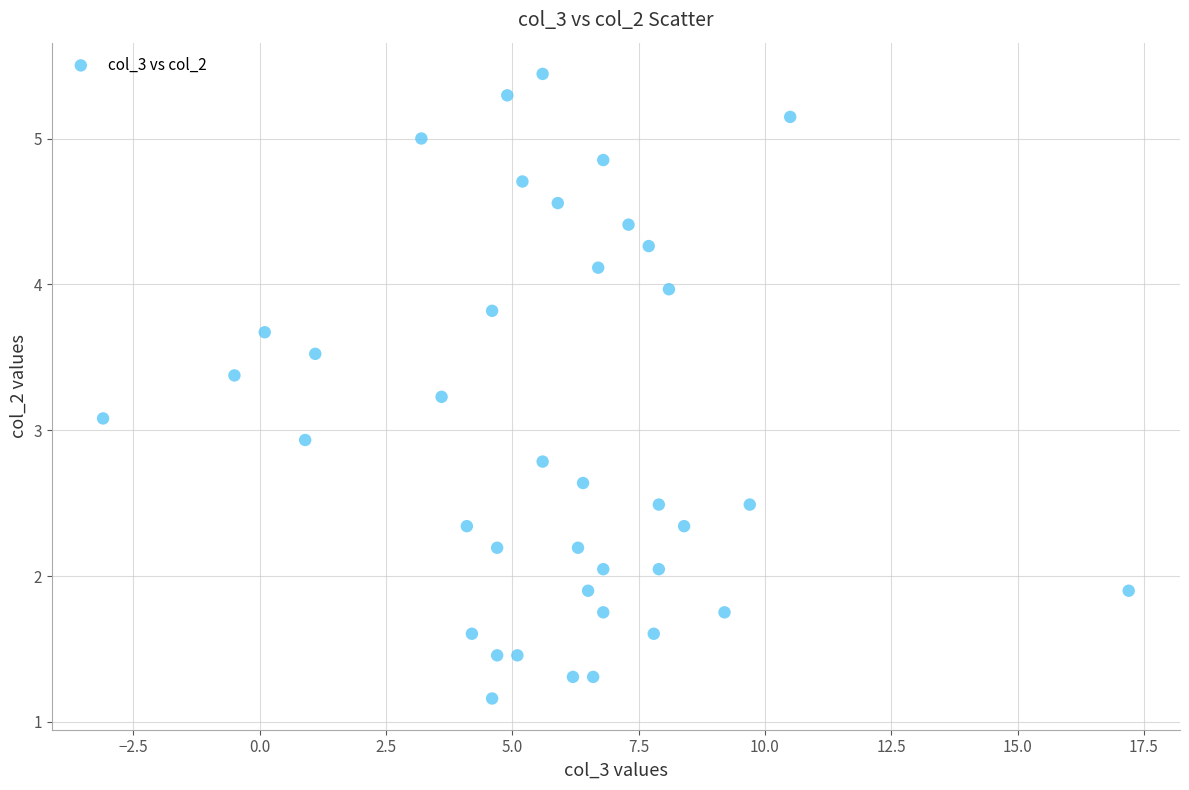

What is the range of X values (max minus min)?

20.3